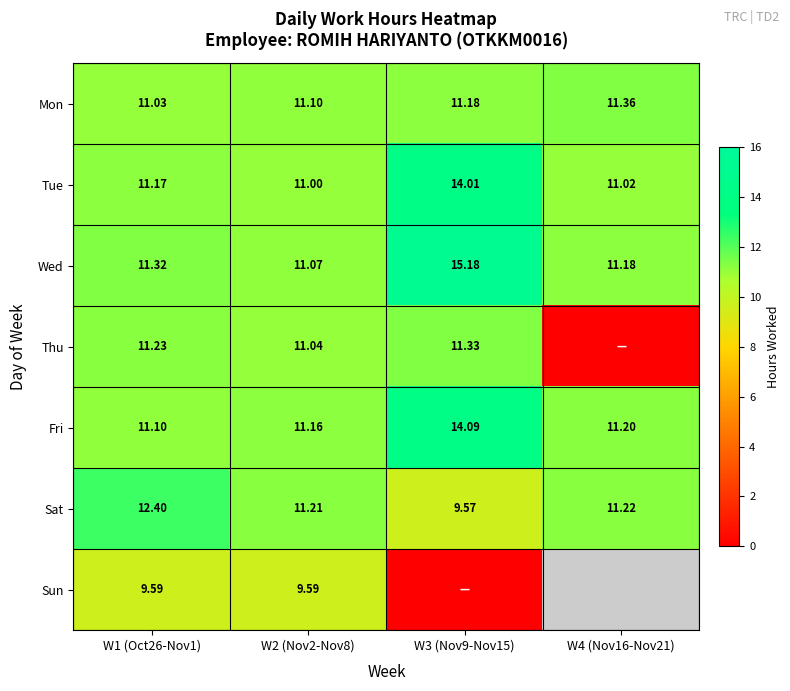

At W2 (Nov2-Nov8), list the series in order from largest to smallest.

Sat, Fri, Mon, Wed, Thu, Tue, Sun